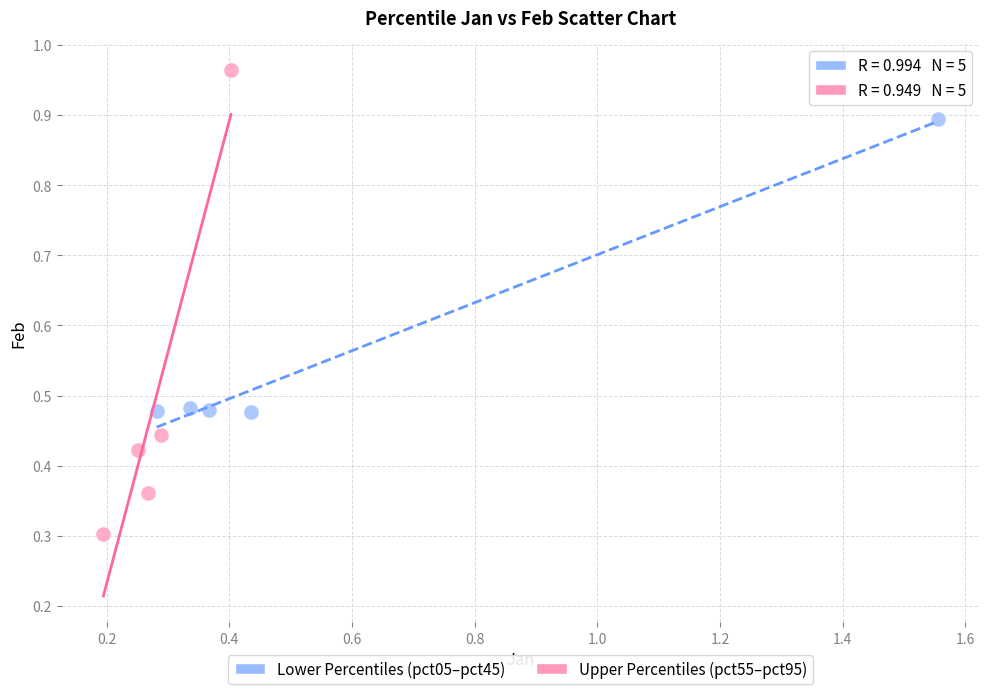

Which series has the largest Y range (max minus min)?

Upper Percentiles (pct55–pct95)